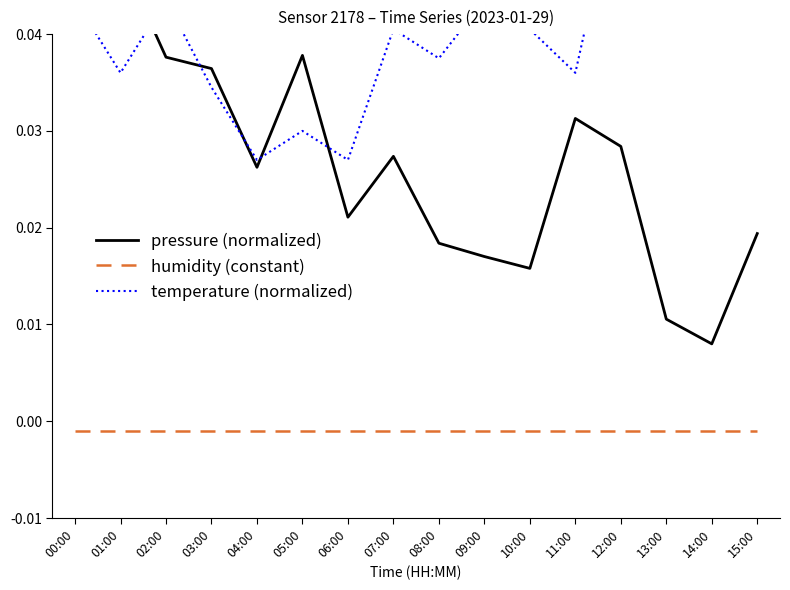

At which label does pressure (normalized) reach its peak?

01:00